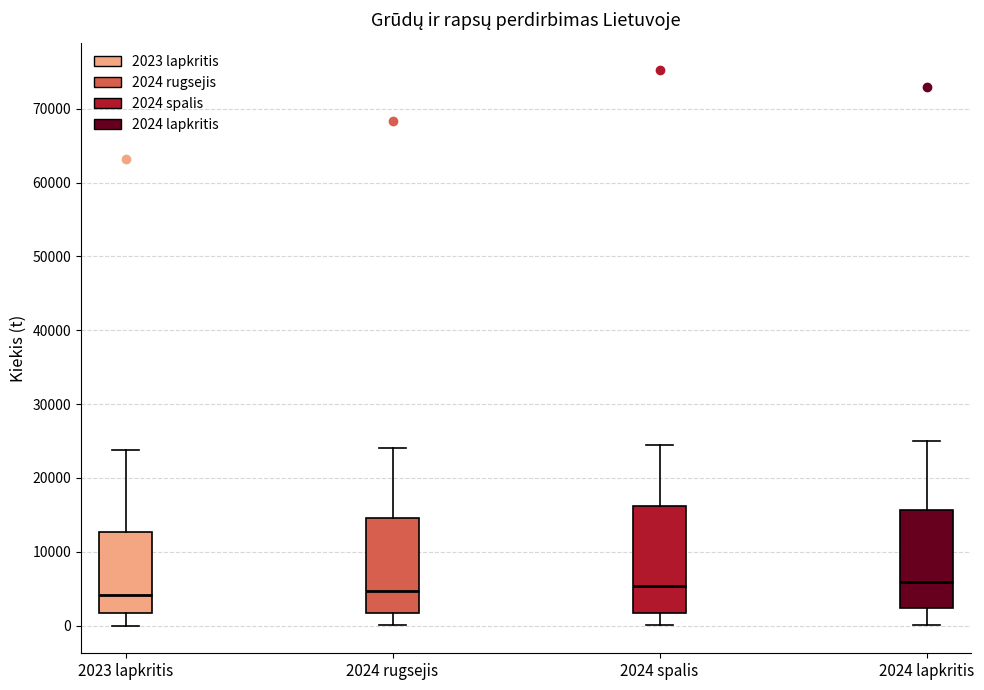

Reading left to right, read every box against the y-axis: the position of its median line, the range the box covers, and the ends of its whiskers. The values are not printed on the chart, so give them approximately, as read against the axis.

2023 lapkritis: median 4000, box 2000 to 13000, whiskers 0 to 24000
2024 rugsejis: median 5000, box 2000 to 15000, whiskers 0 to 24000
2024 spalis: median 5000, box 2000 to 16000, whiskers 0 to 24000
2024 lapkritis: median 6000, box 2000 to 16000, whiskers 0 to 25000